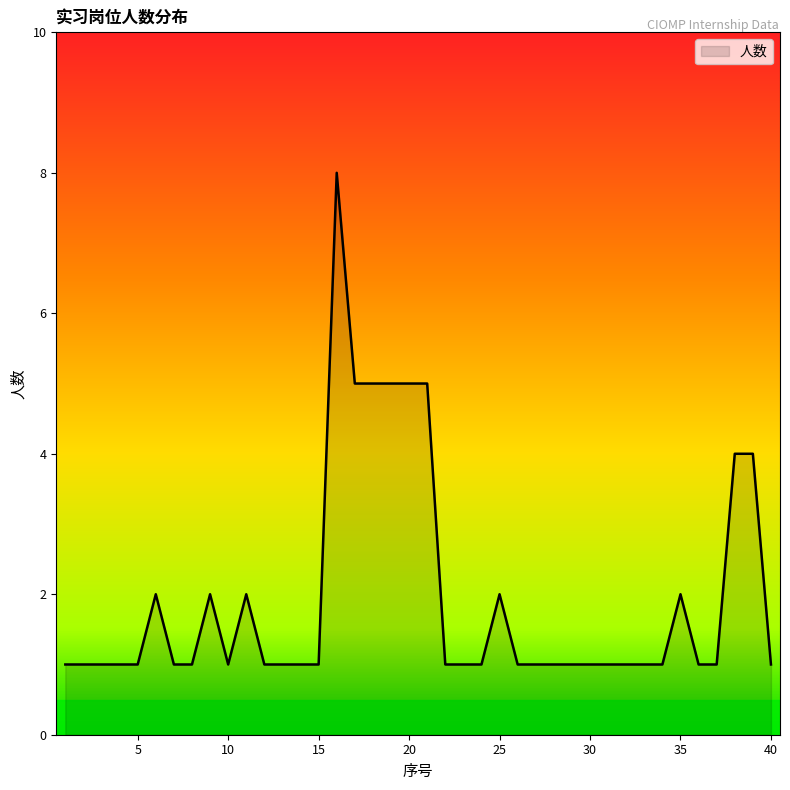

What is the maximum value shown in the chart?

8